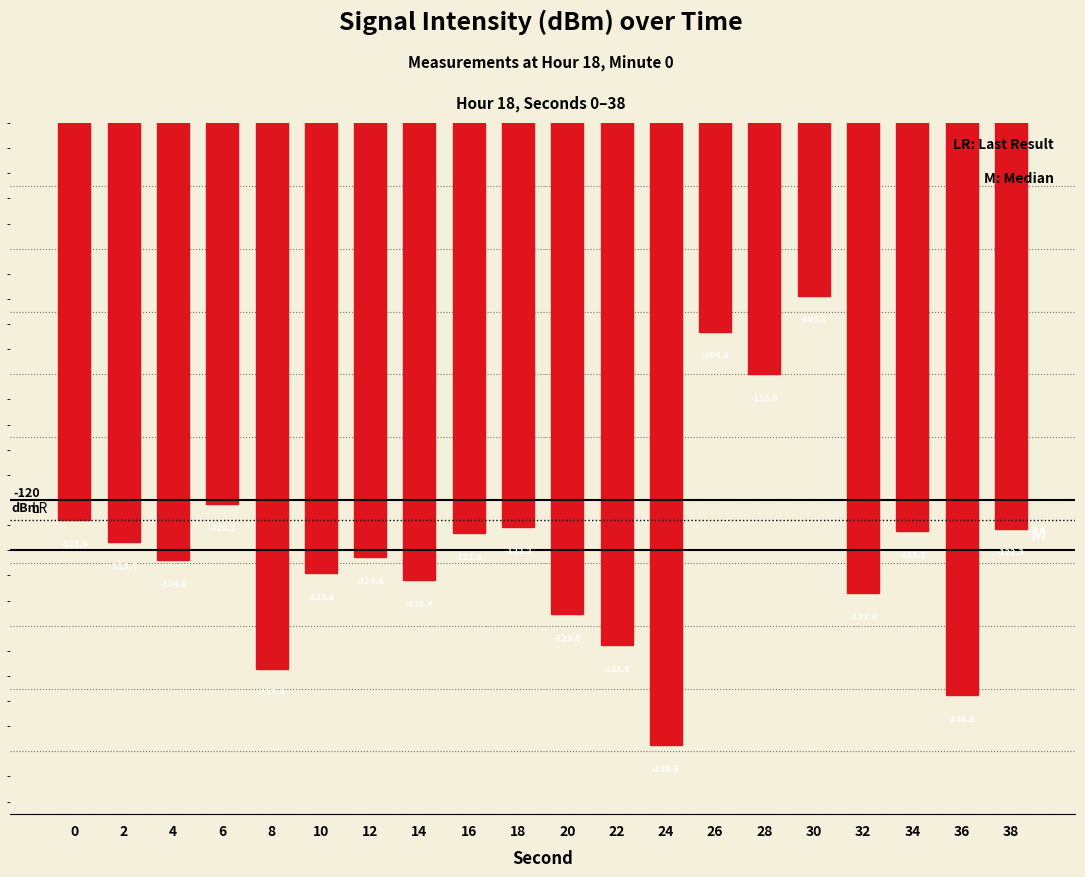

Rank the categories by value from highest to lowest.

30, 26, 28, 6, 0, 18, 38, 34, 16, 2, 12, 4, 10, 14, 32, 20, 22, 8, 36, 24